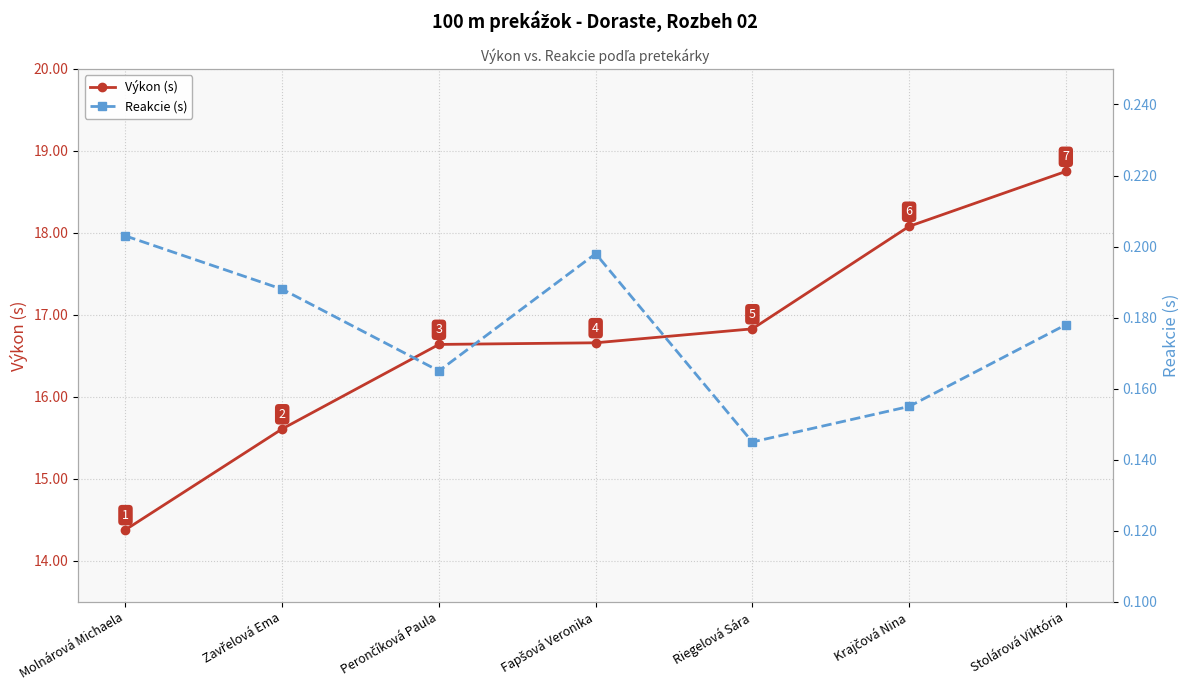

Between Fapšová Veronika and Molnárová Michaela, which is larger?

Fapšová Veronika